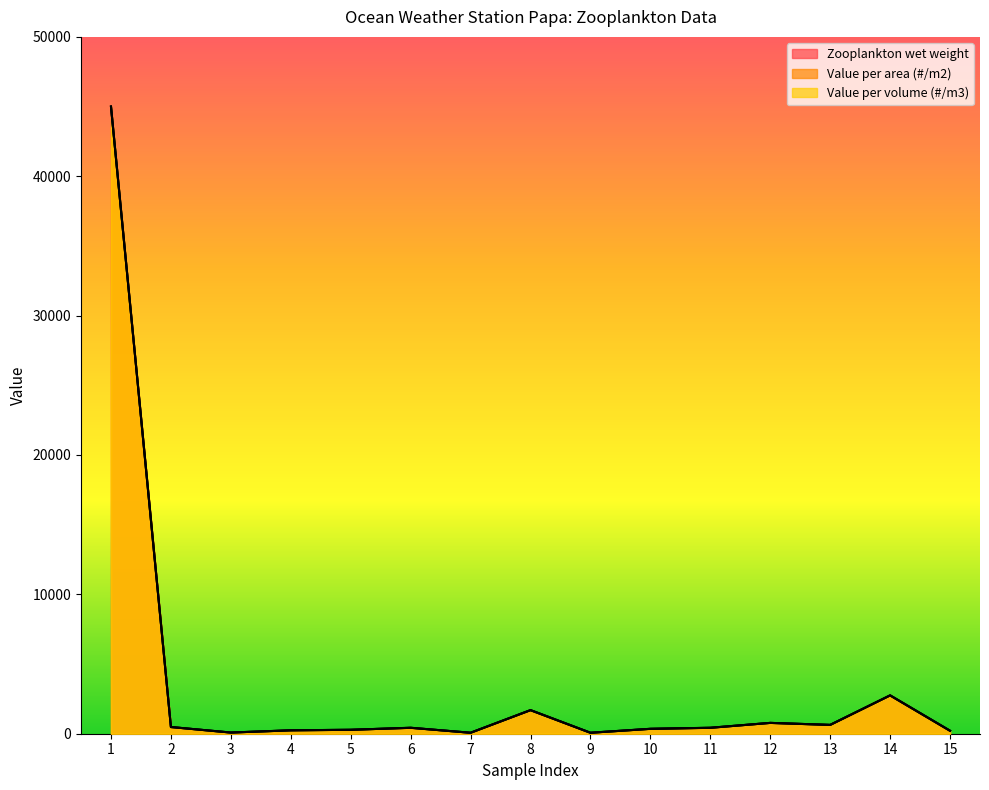

Where is the first local minimum for Value per volume?

3